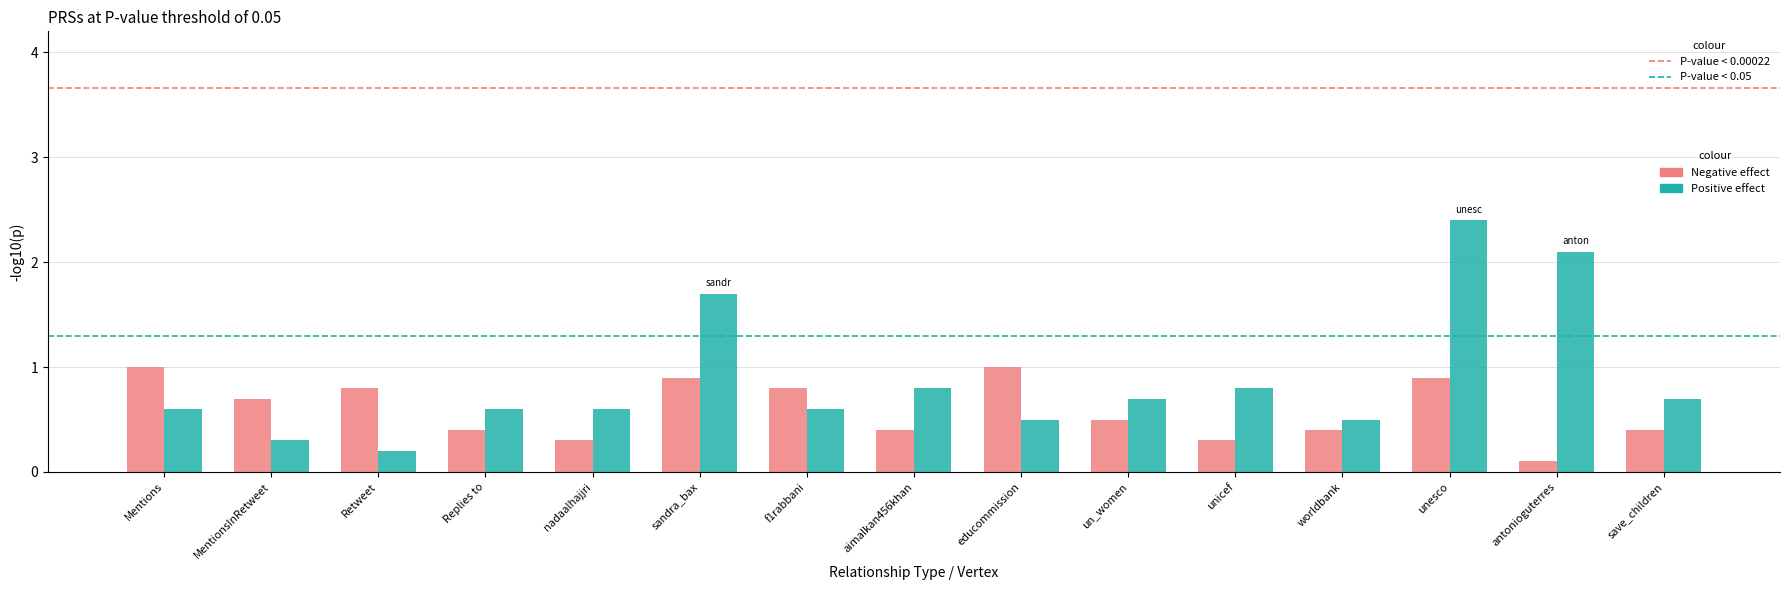

What are all the series names shown in the legend?

Negative effect, Positive effect